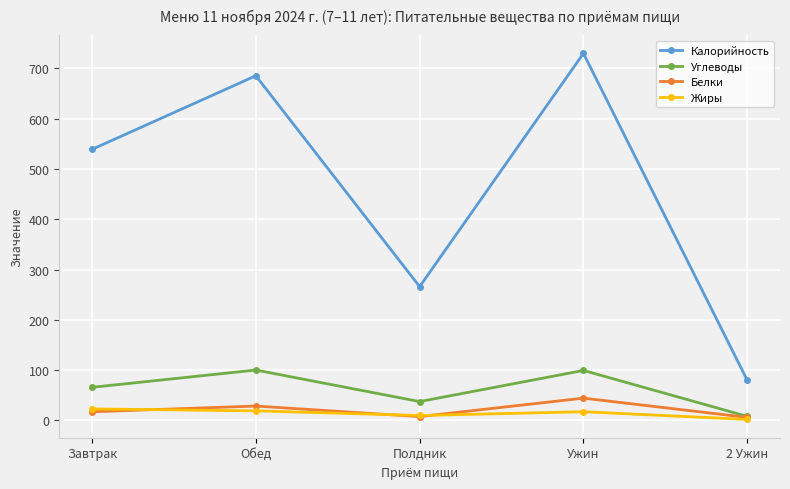

Count the number of categories in the chart.

5